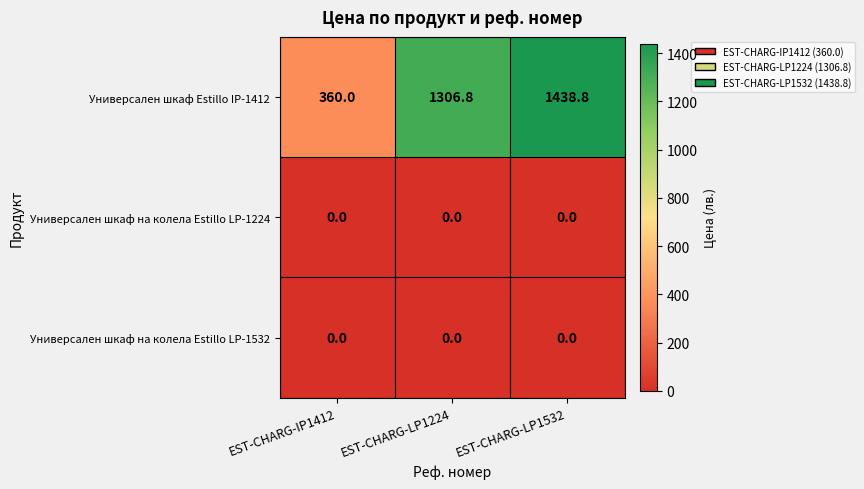

How many distinct data groups are displayed?

3